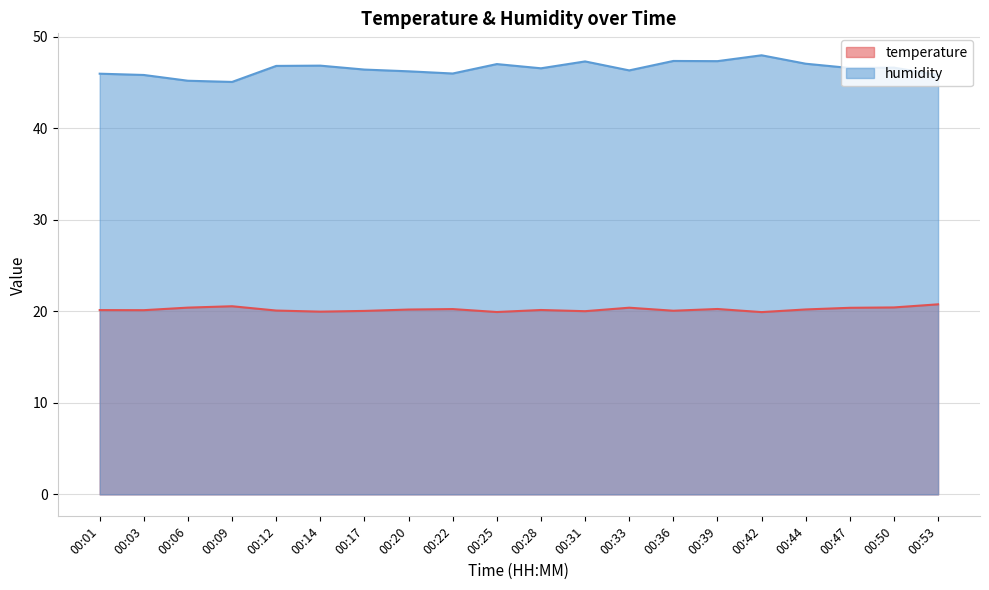

How many interior local peaks does the humidity series have?

6